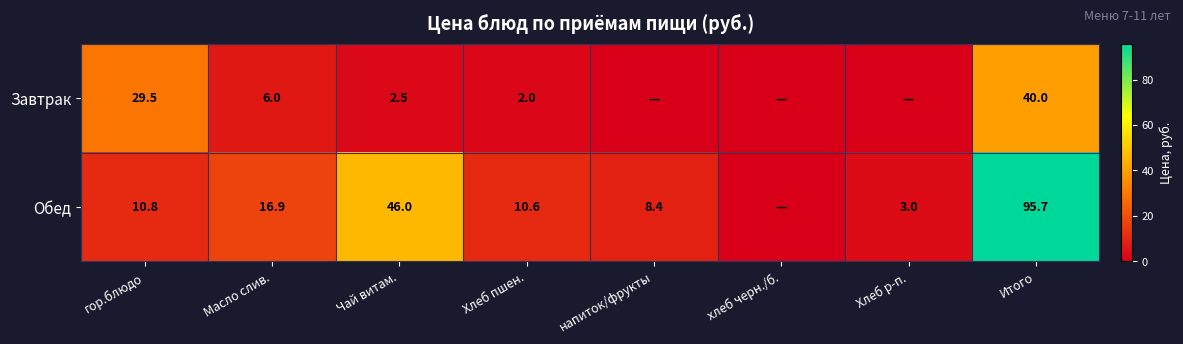

True or false: Обед has a value of 8.4 at напиток/фрукты.

True